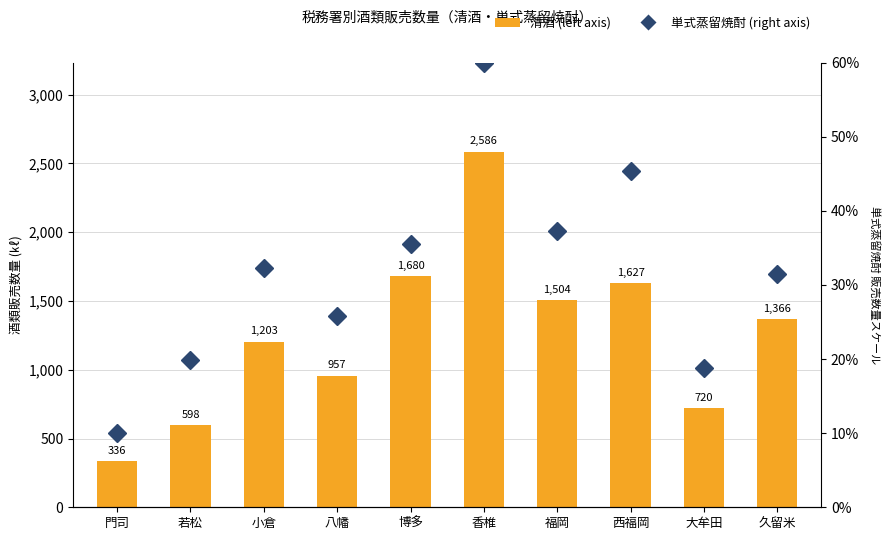

What is the minimum value shown in the chart?

10.0